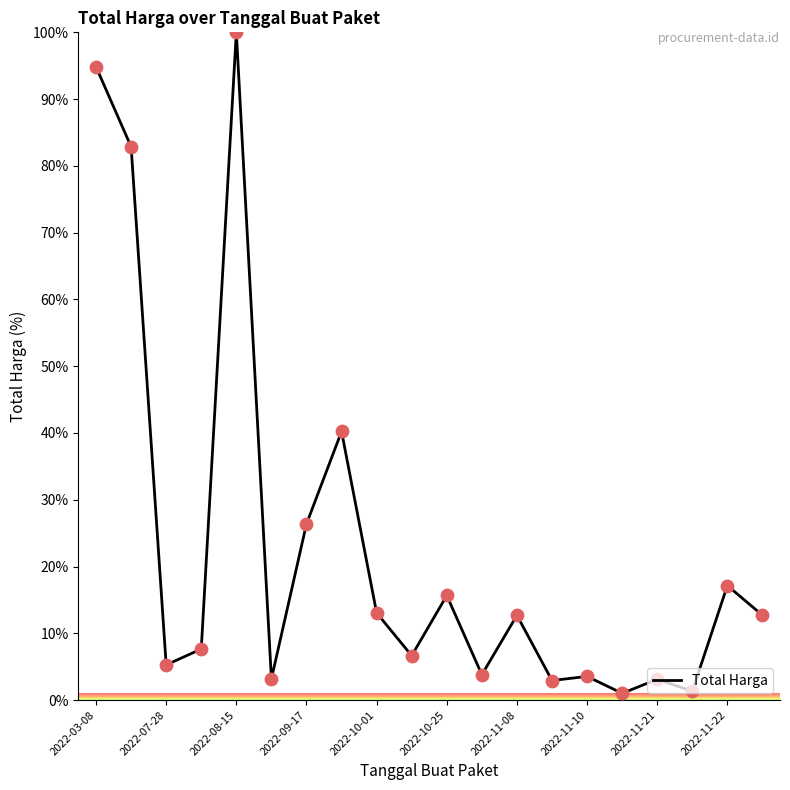

What is the difference between the maximum and minimum values?

99.0